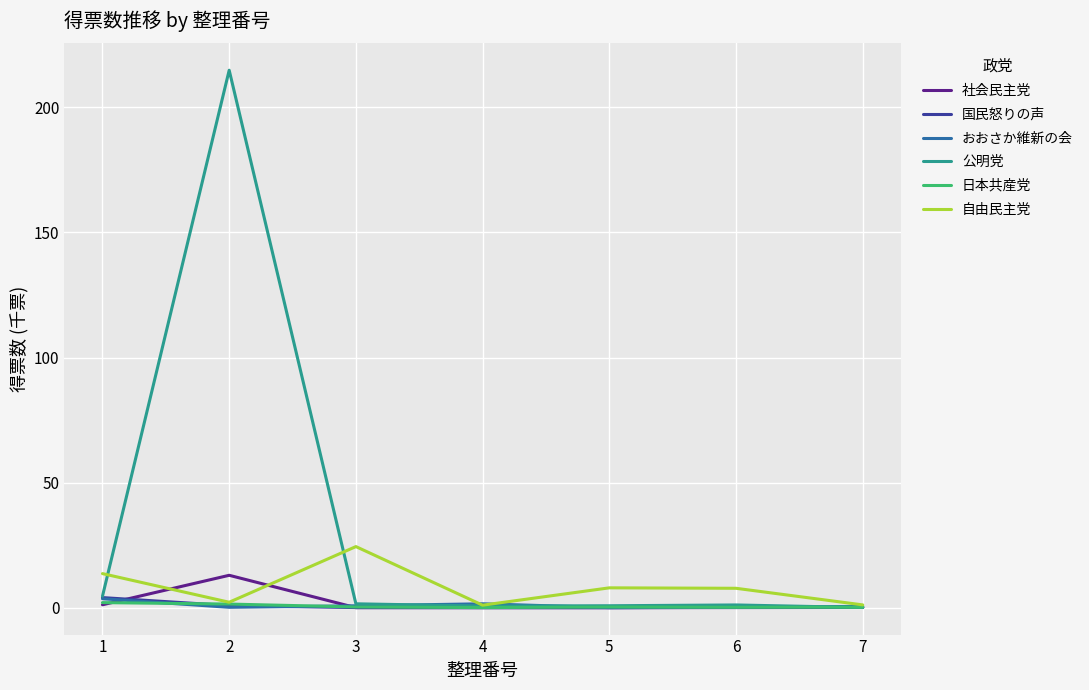

Which series has the largest range (max minus min)?

公明党